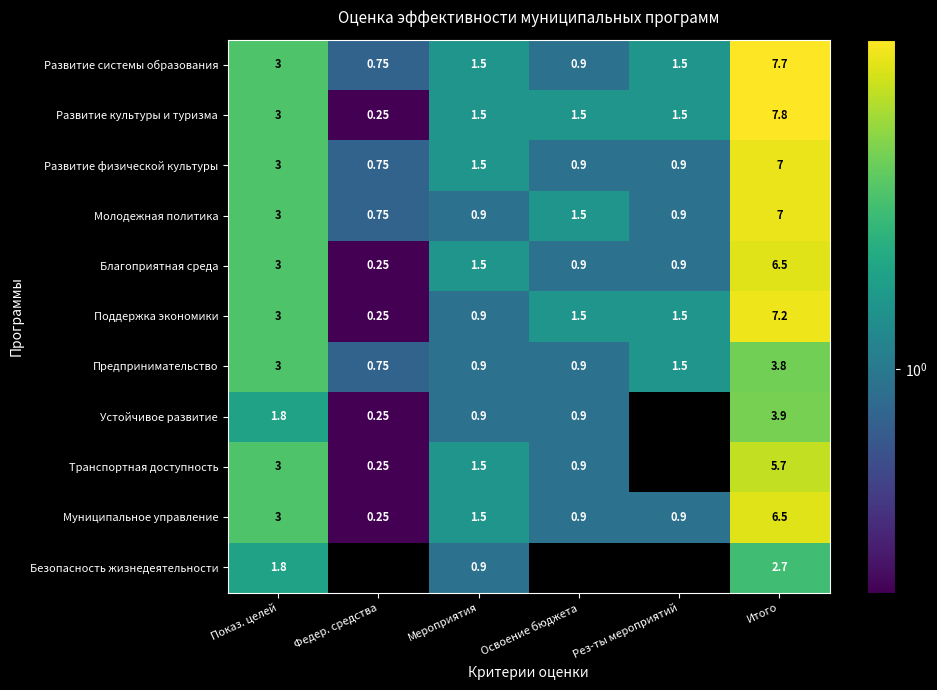

Is the value of Молодежная политика at Освоение бюджета greater than the value of Муниципальное управление at Итого?

No